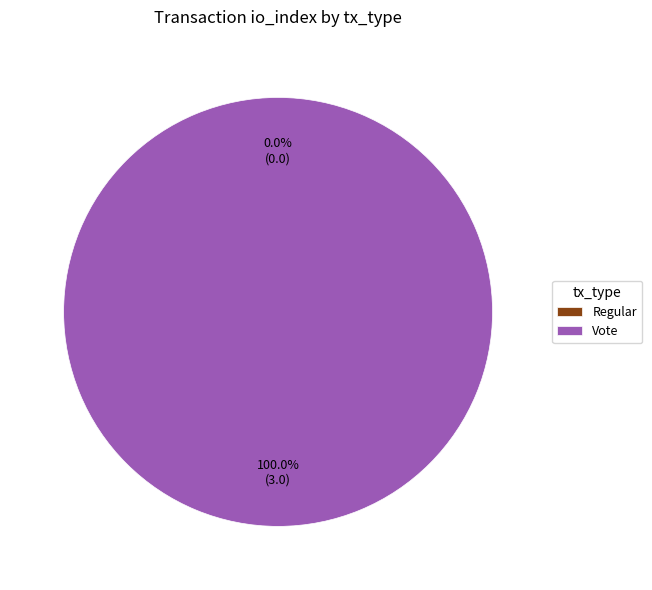

Is there a majority slice in this chart?

Yes